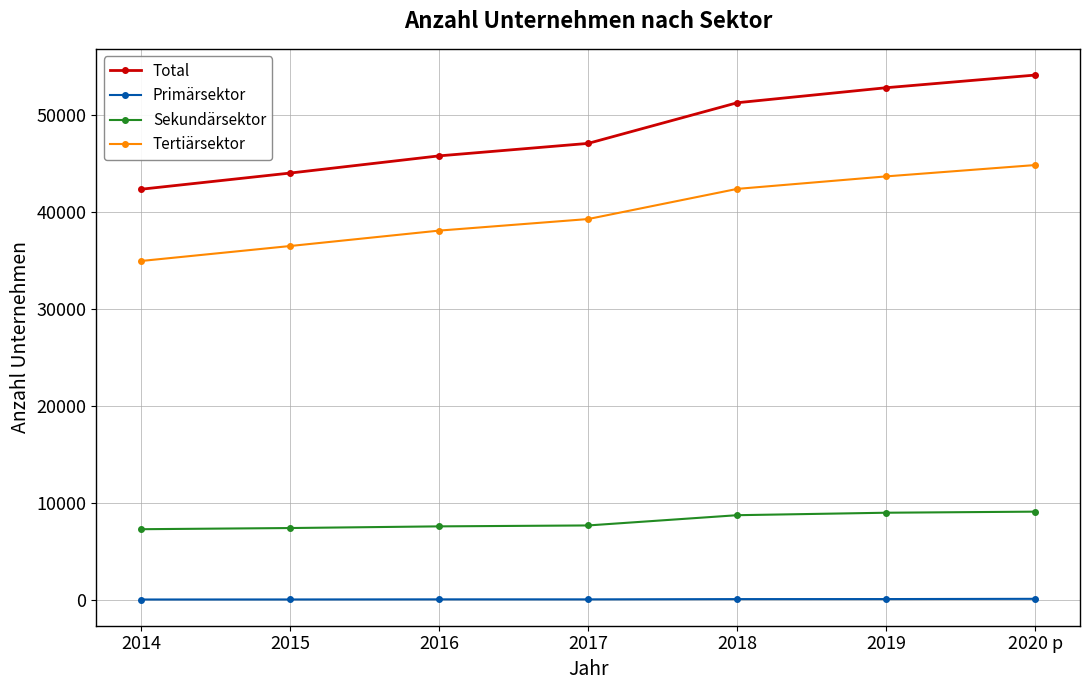

What is the label of the 7th point from the left?

2020 p